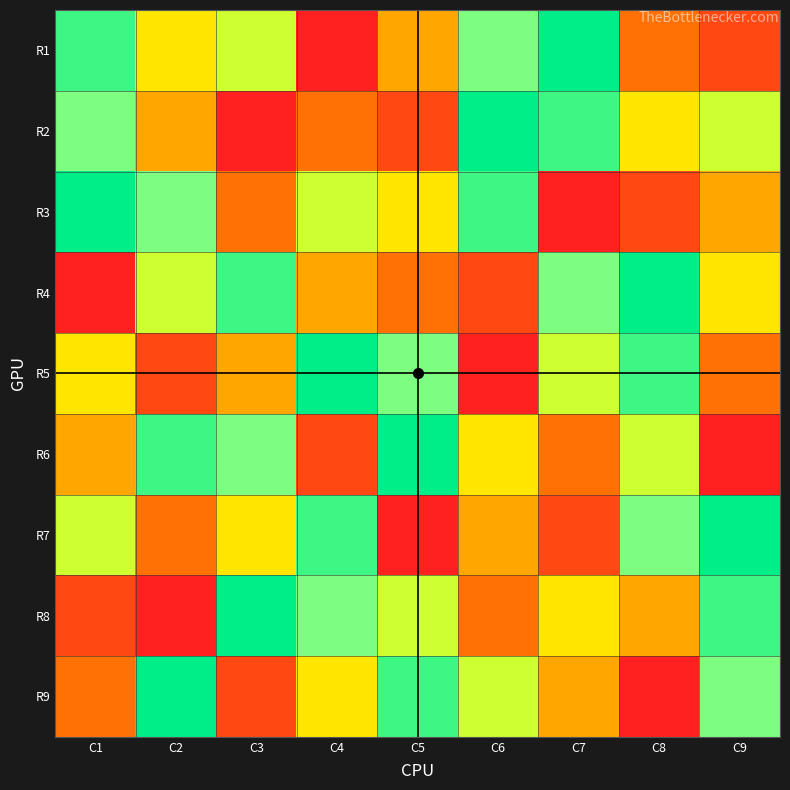

At C7, list the series in order from smallest to largest.

R3, R7, R6, R9, R8, R5, R4, R2, R1